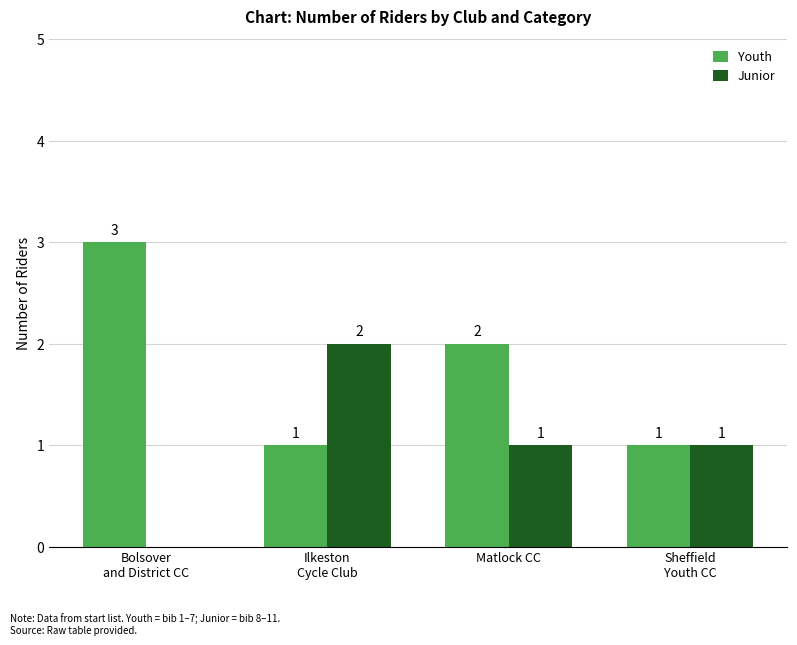

What is the highest value of the Youth series?

3